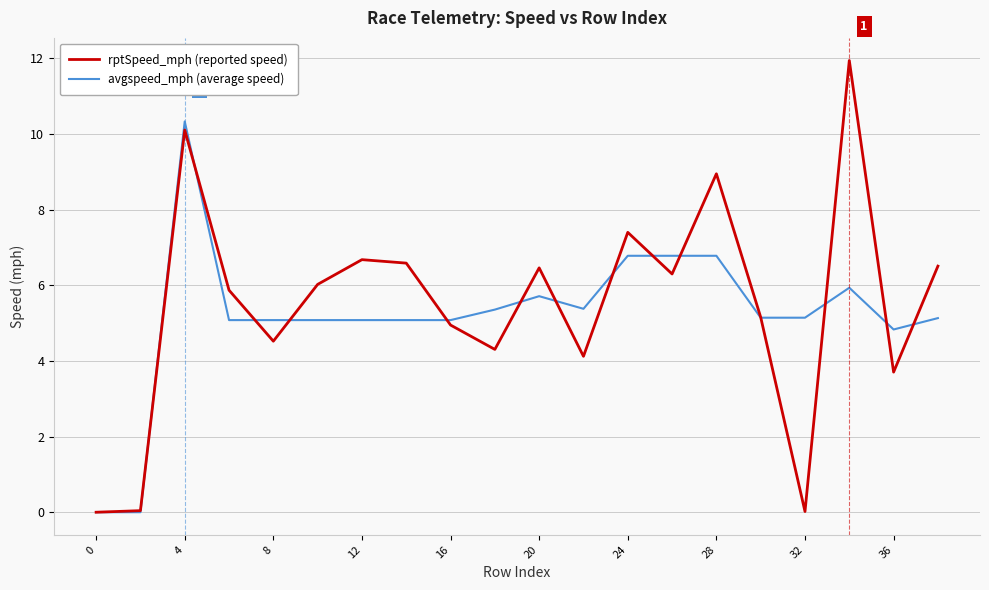

What is the highest value of the rptSpeed_mph (reported speed) series?

11.9